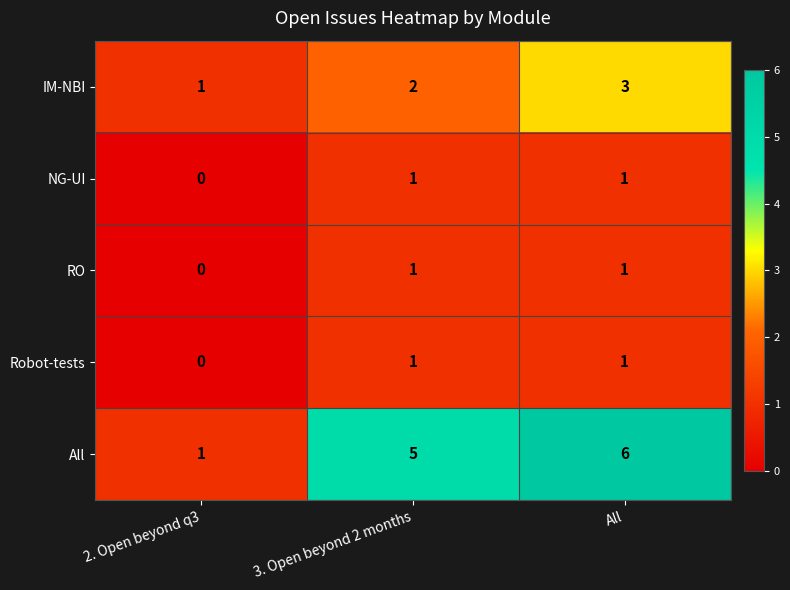

What is the average value of the All series?

4